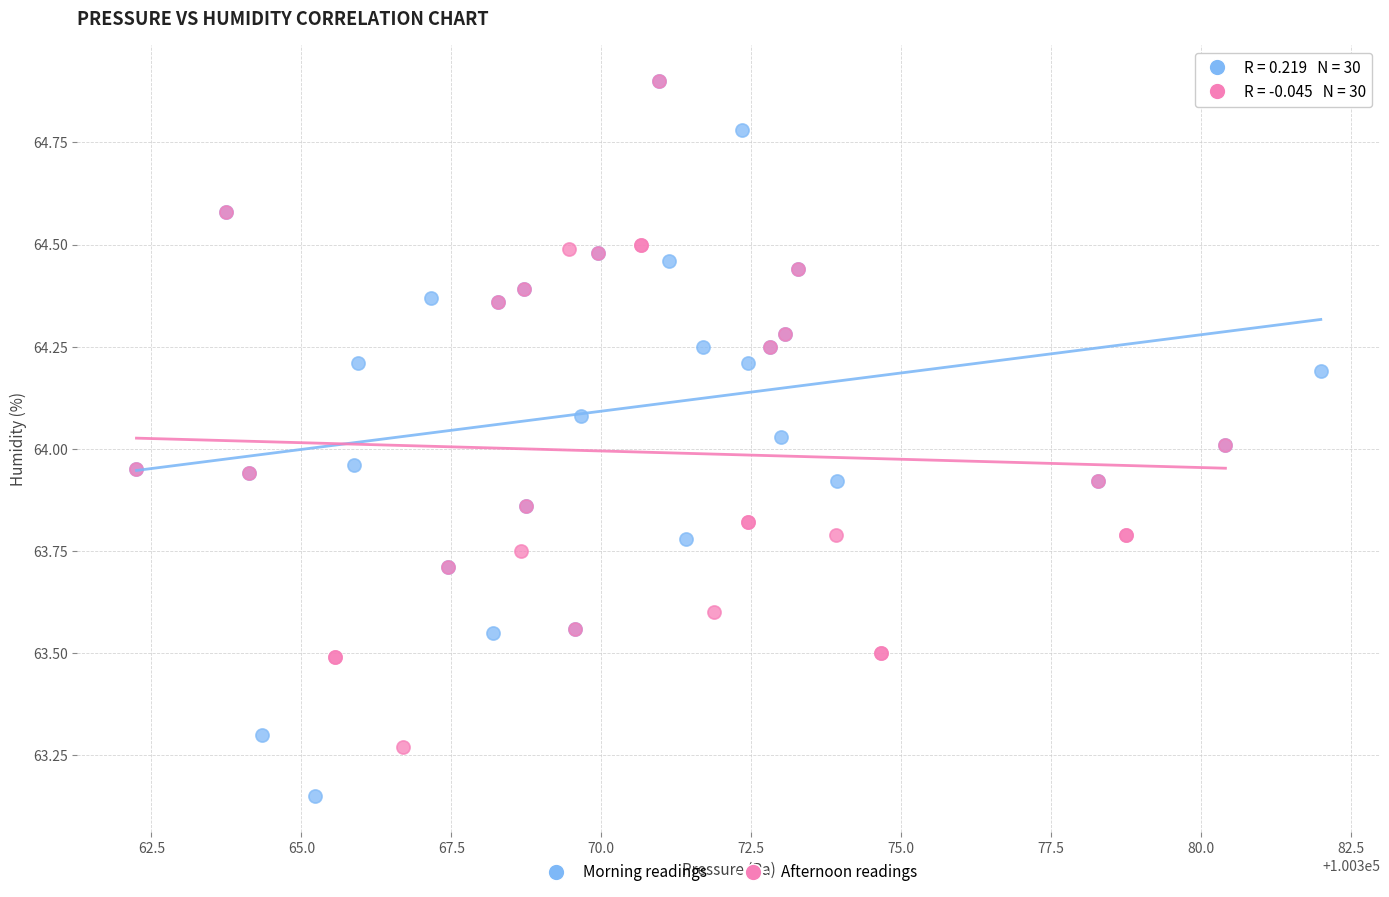

Which series contains the lowest Y value?

Morning readings